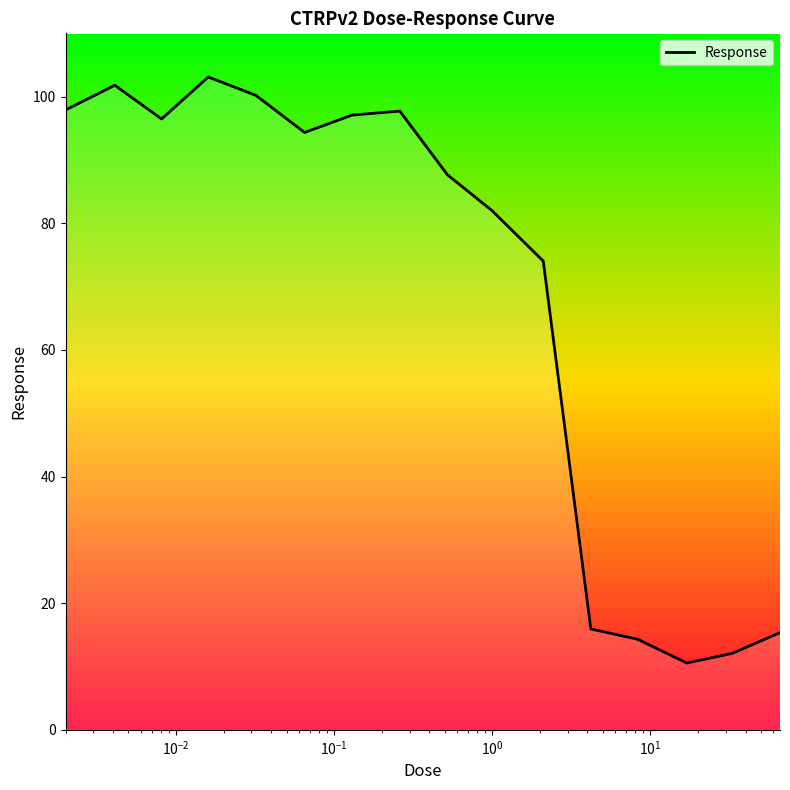

Is this an area chart (filled region under the line)?

No